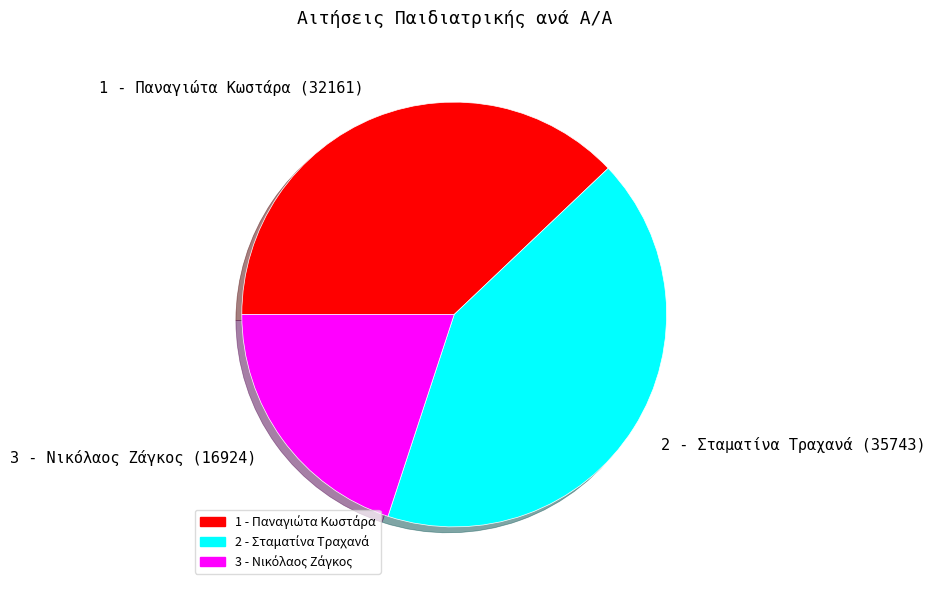

Count the number of slices in the pie.

3